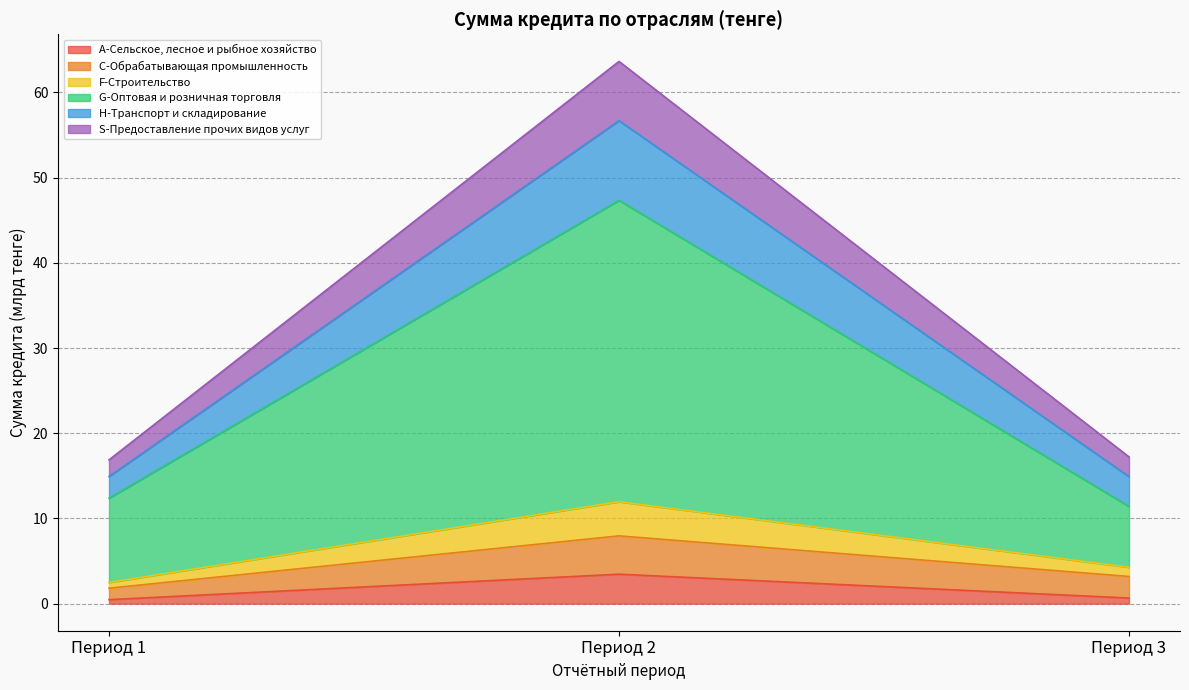

At which label does S-Предоставление прочих видов услуг reach its peak?

Период 2